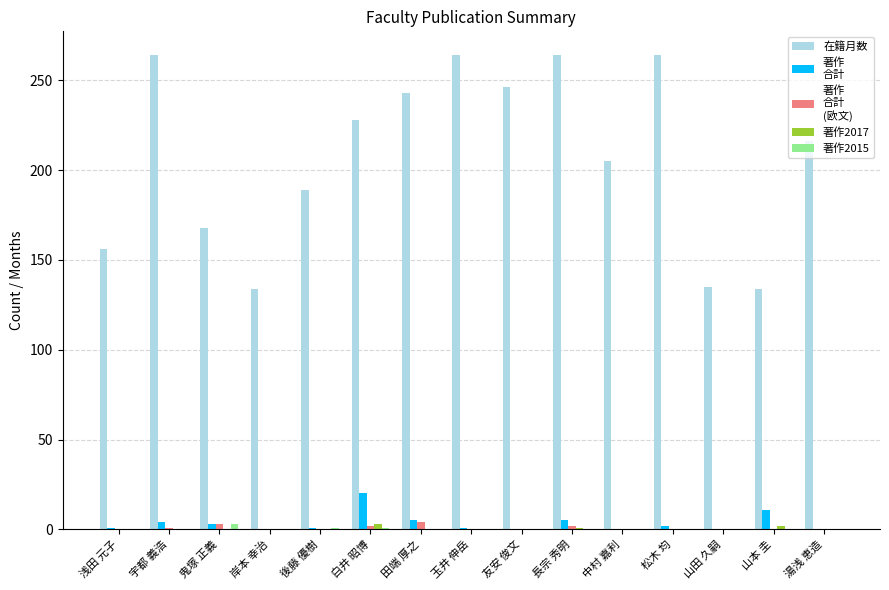

What is the greatest value displayed?

264